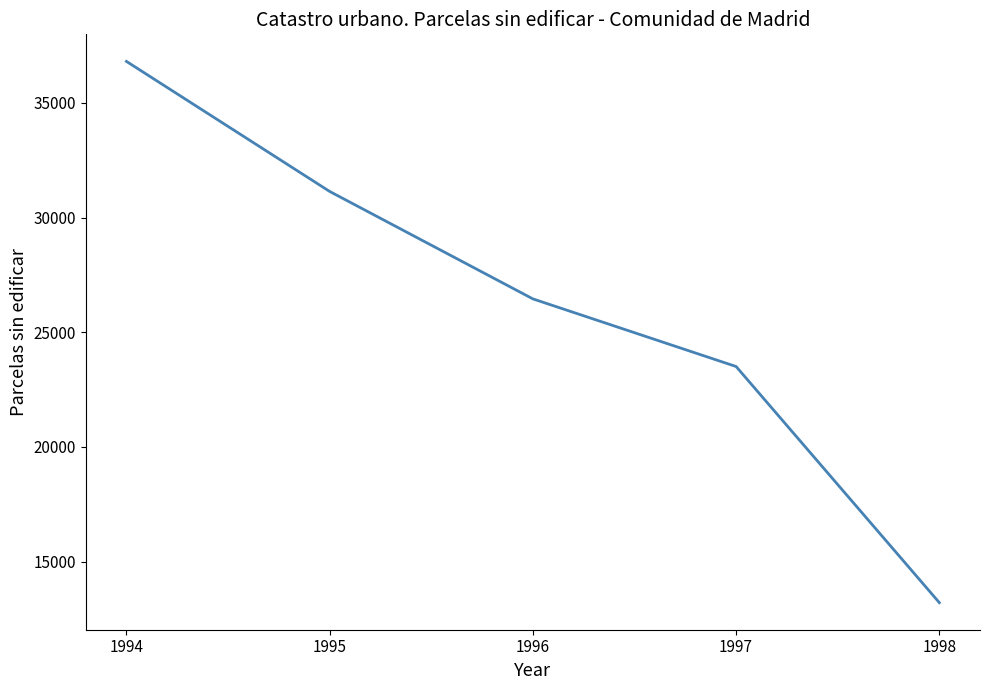

Which category has the lowest value across all series?

1998